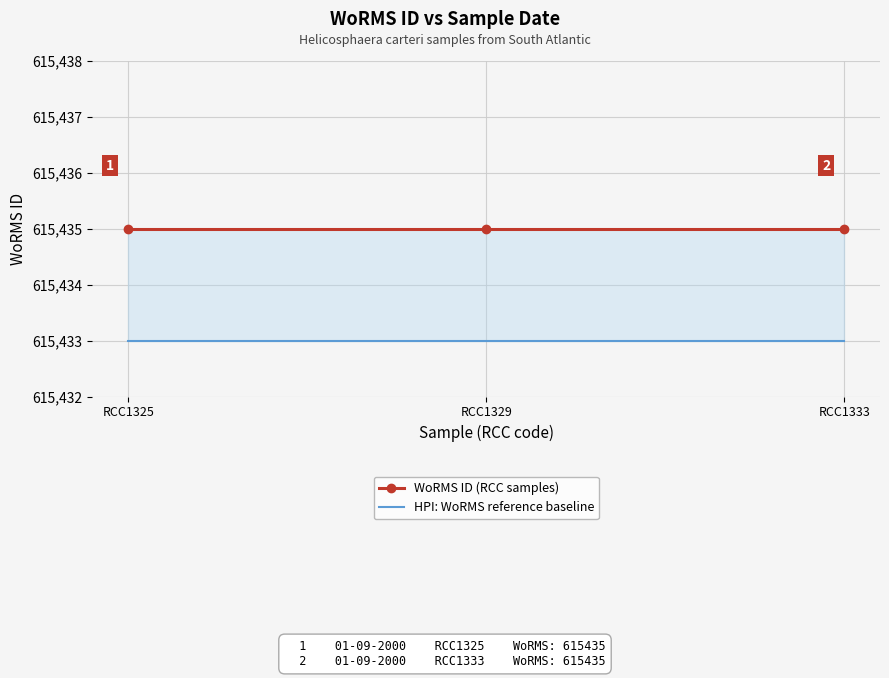

Is this an area chart (filled region under the line)?

No